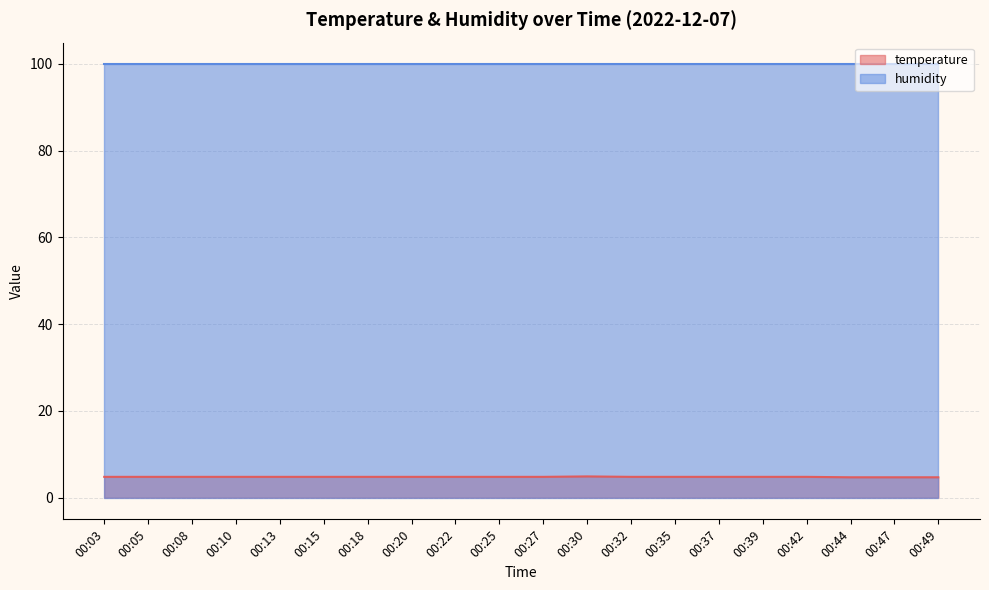

How many values are between 4 and 5?

20